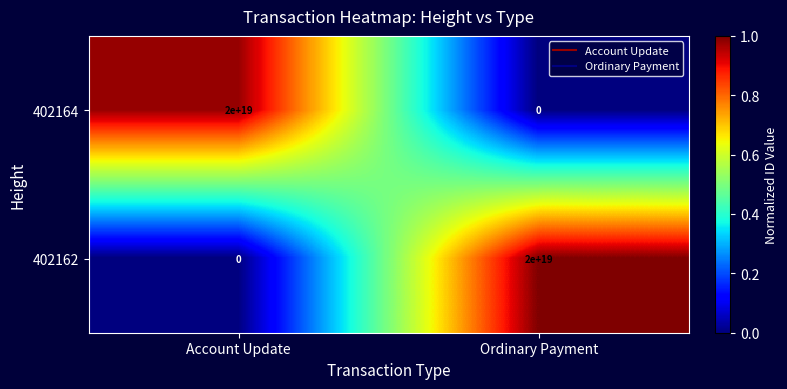

At which label does 402162 reach its peak?

Ordinary Payment